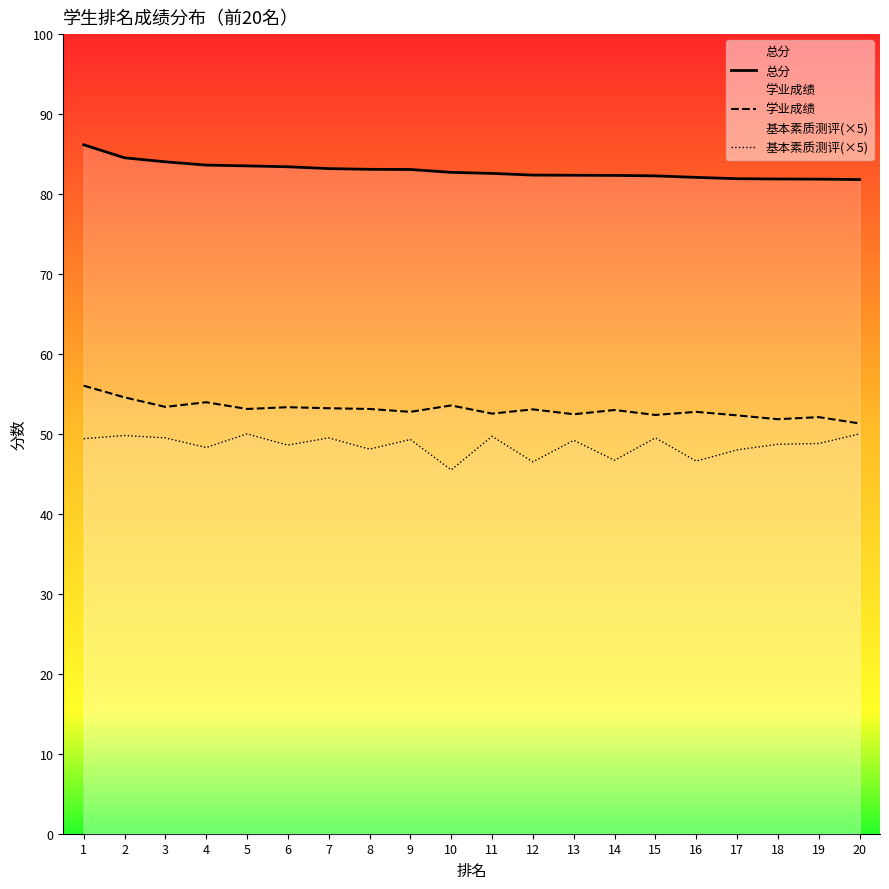

Which category has the lowest value across all series?

10